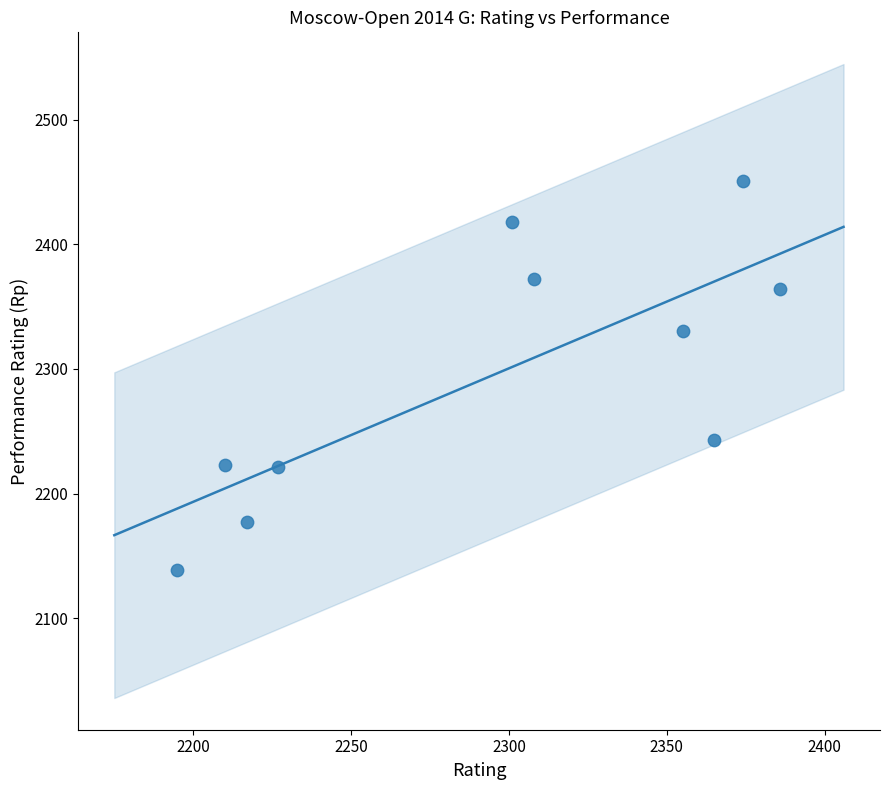

What is the range of Y values (max minus min)?

312